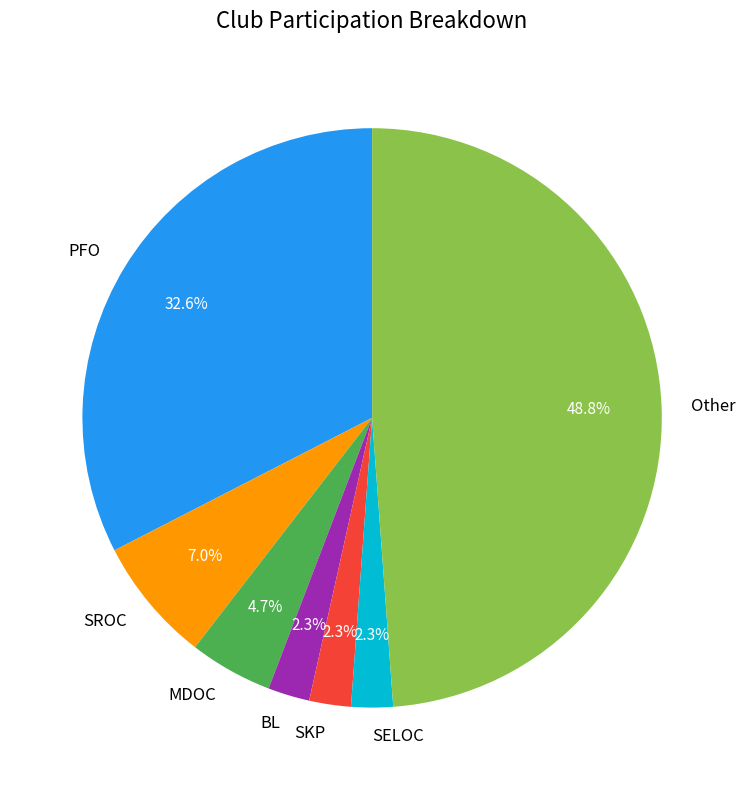

Does any single category account for the majority?

No